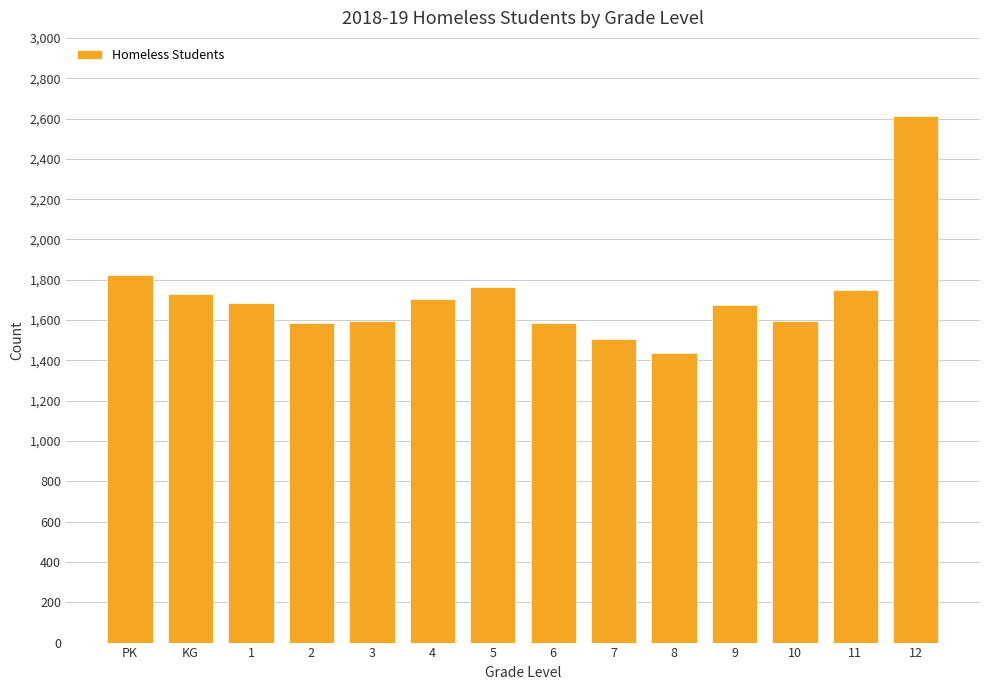

What is the difference between the values at KG and 10?

132